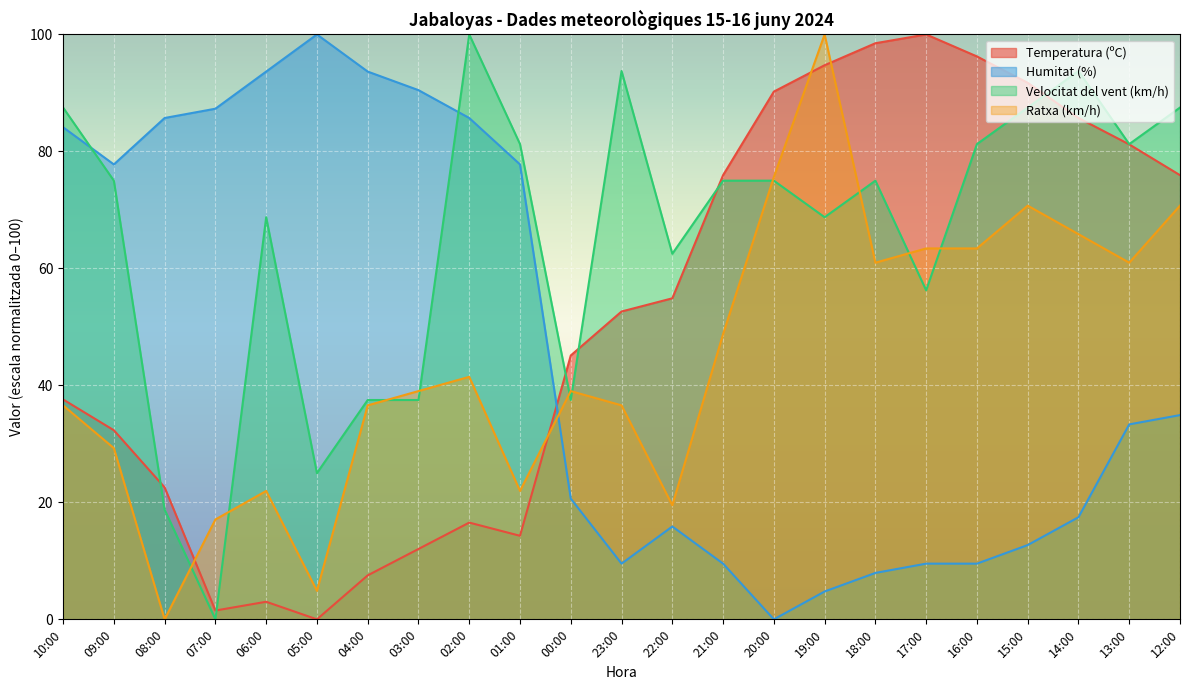

Where do Humitat (%) and Ratxa (km/h) first cross each other?

01:00 and 00:00